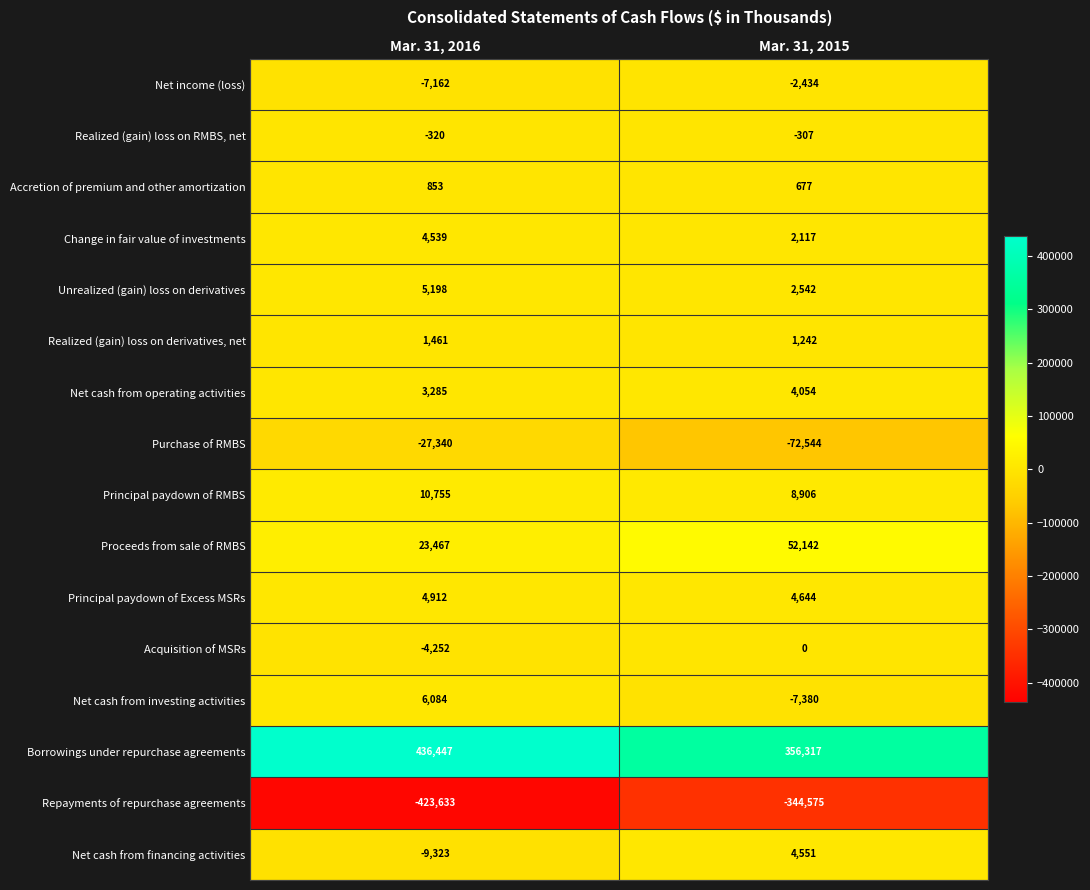

At Mar. 31, 2016, list the series in order from smallest to largest.

Repayments of repurchase agreements, Purchase of RMBS, Net cash from financing activities, Net income (loss), Acquisition of MSRs, Realized (gain) loss on RMBS, net, Accretion of premium and other amortization, Realized (gain) loss on derivatives, net, Net cash from operating activities, Change in fair value of investments, Principal paydown of Excess MSRs, Unrealized (gain) loss on derivatives, Net cash from investing activities, Principal paydown of RMBS, Proceeds from sale of RMBS, Borrowings under repurchase agreements